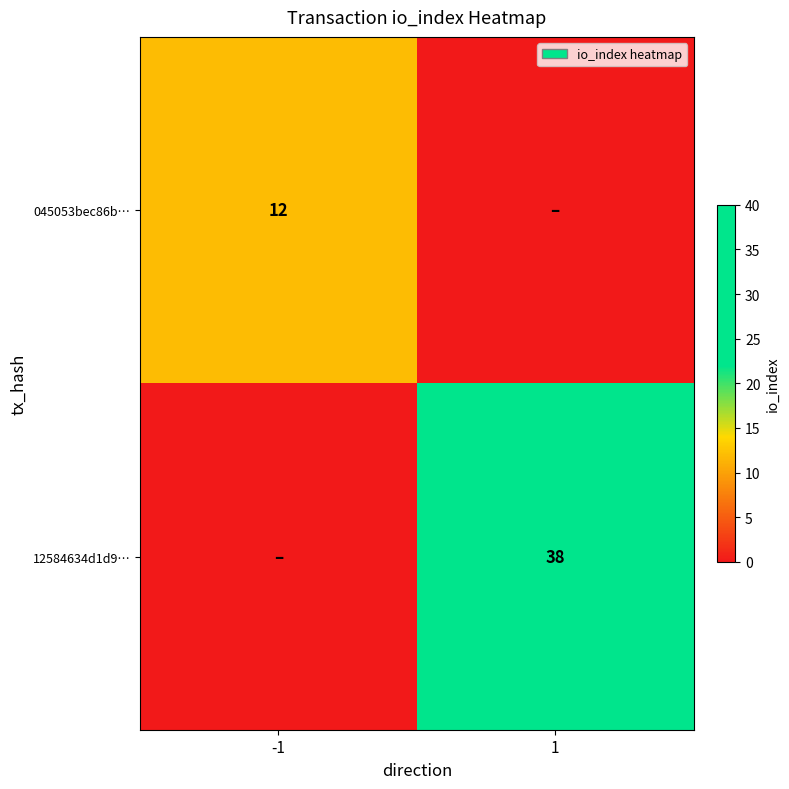

Is it true that 045053bec86b… equals 12 at -1?

True